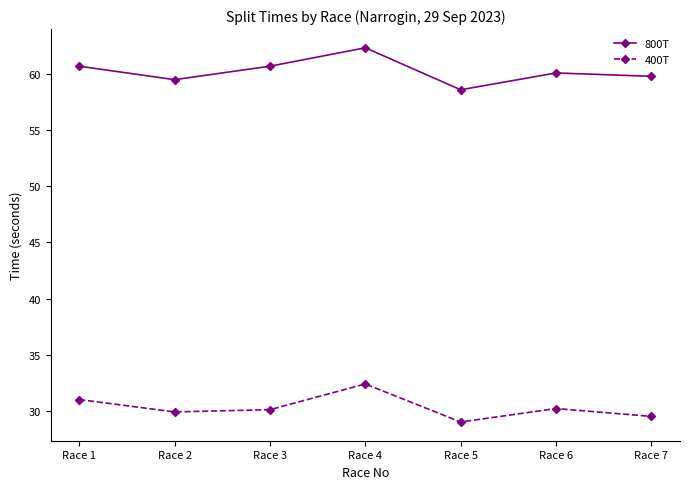

The value of 400T at Race 5 is 9.8. True or false?

False